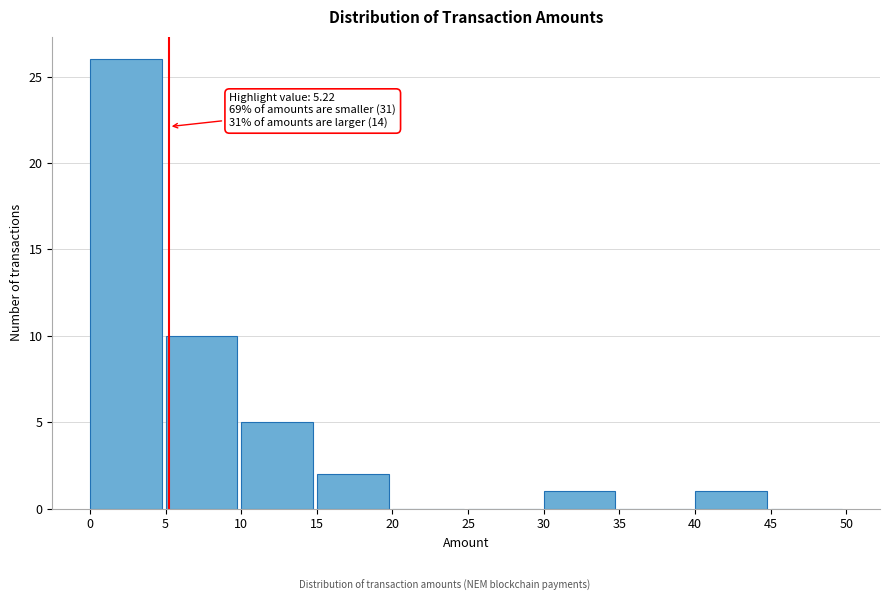

Over which range of the x-axis is the bar tallest?

0 to 5